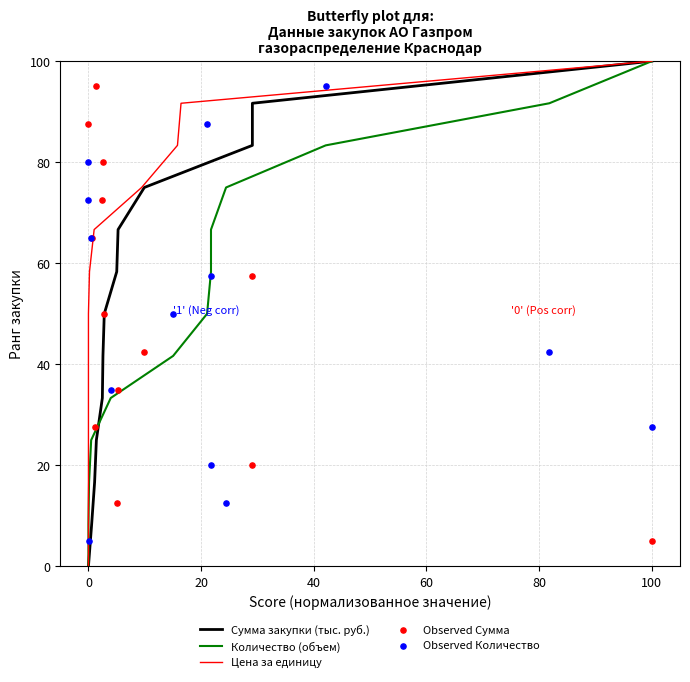

Which series has the largest total across all categories?

Сумма закупки (тыс. руб.)